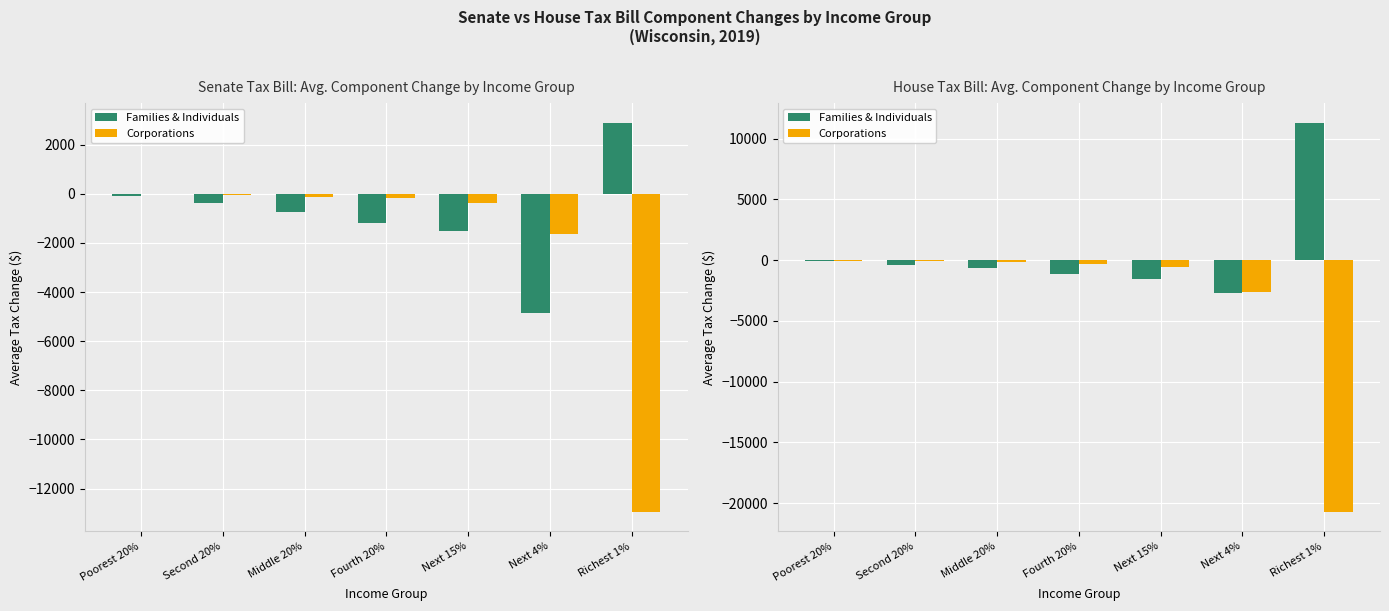

Reading left to right, extract all data points from this chart.

Families & Individuals: Poorest 20%=-100	Second 20%=-360	Middle 20%=-660	Fourth 20%=-1110	Next 15%=-1560	Next 4%=-2700	Richest 1%=11320
Corporations: Poorest 20%=-30	Second 20%=-70	Middle 20%=-170	Fourth 20%=-280	Next 15%=-600	Next 4%=-2590	Richest 1%=-20720